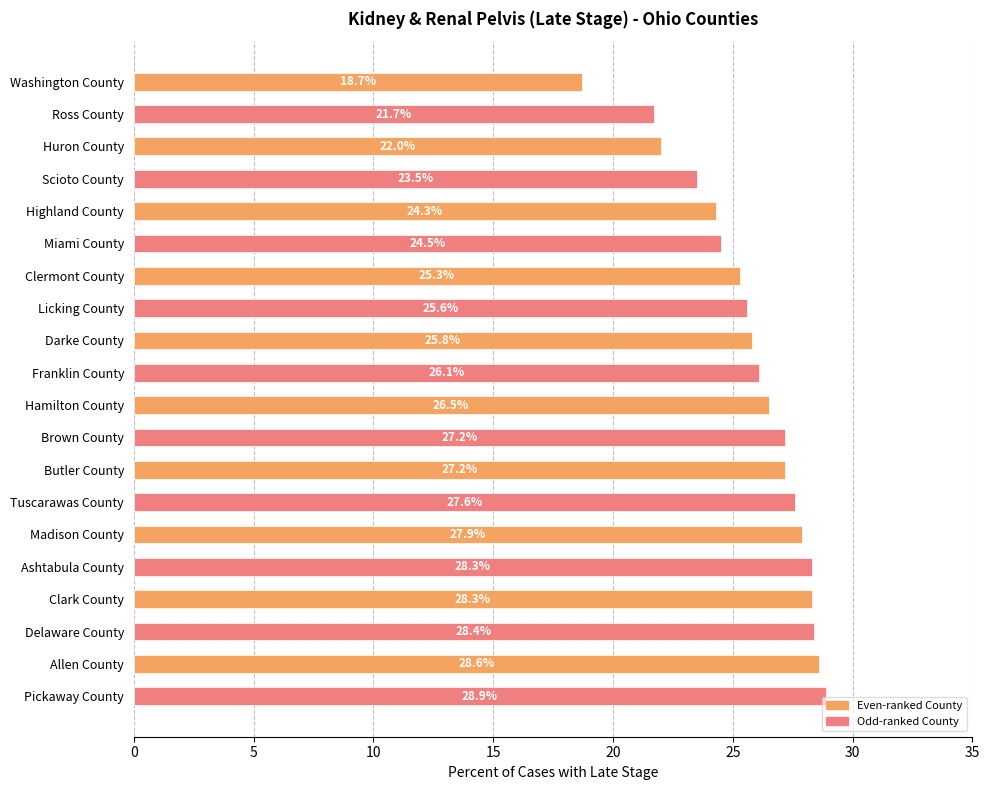

At which label is the value closest to 23?

Scioto County